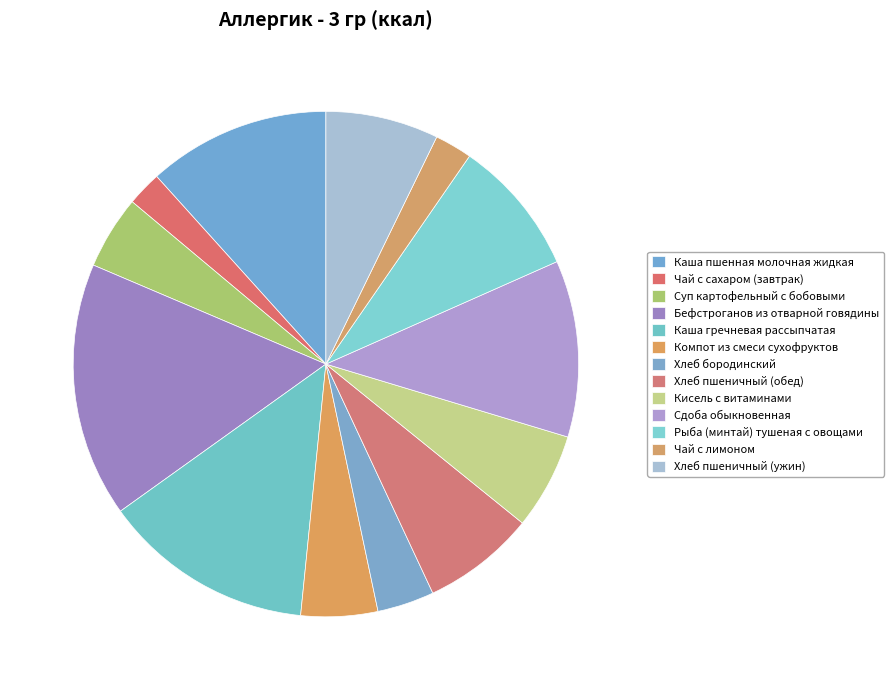

How many segments does this pie chart have?

13